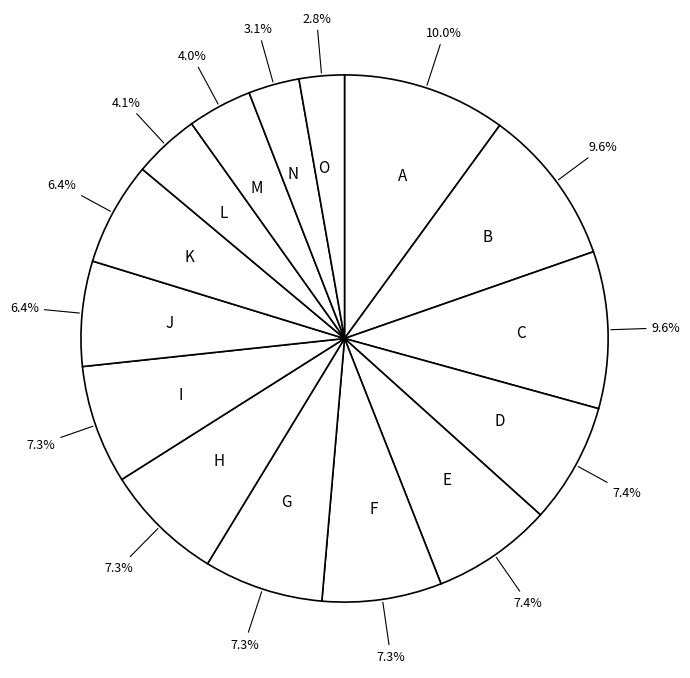

Count the number of slices in the pie.

15